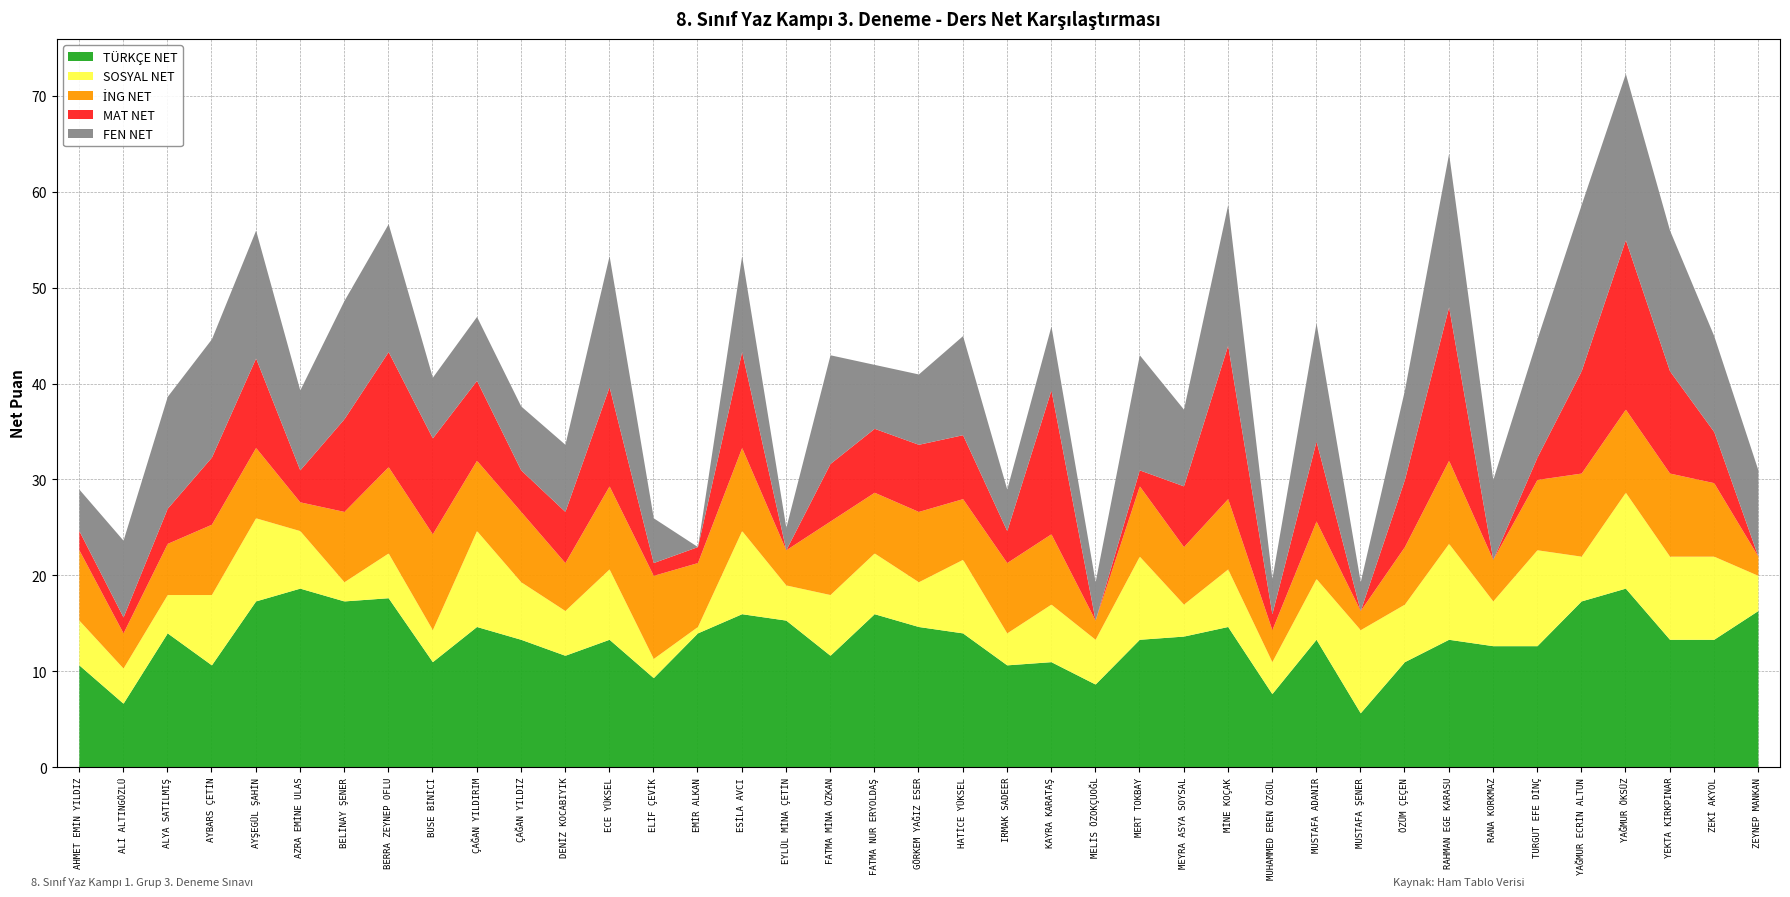

True or false: FEN NET has more than 1 interior local peaks.

True